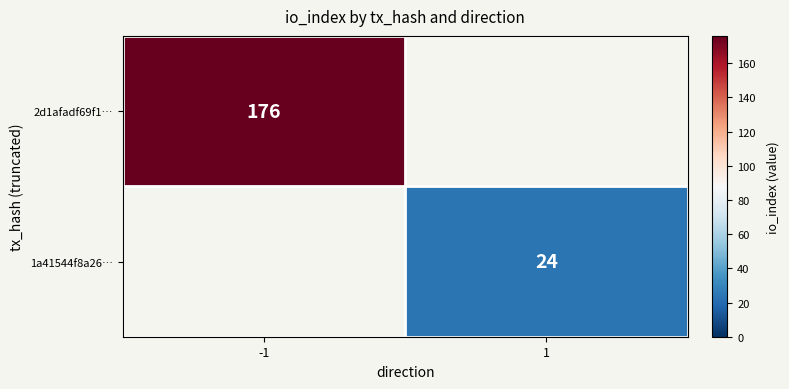

Which has a higher value, -1 or 1?

1